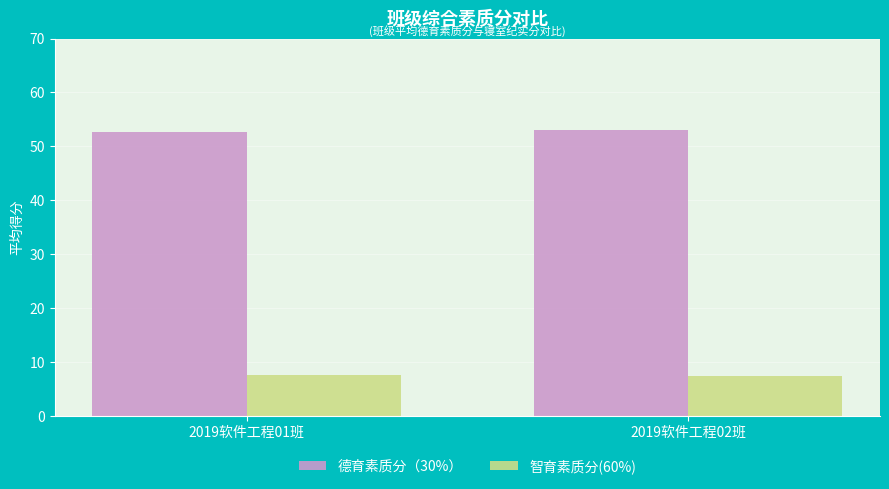

How many bars are there in total?

4